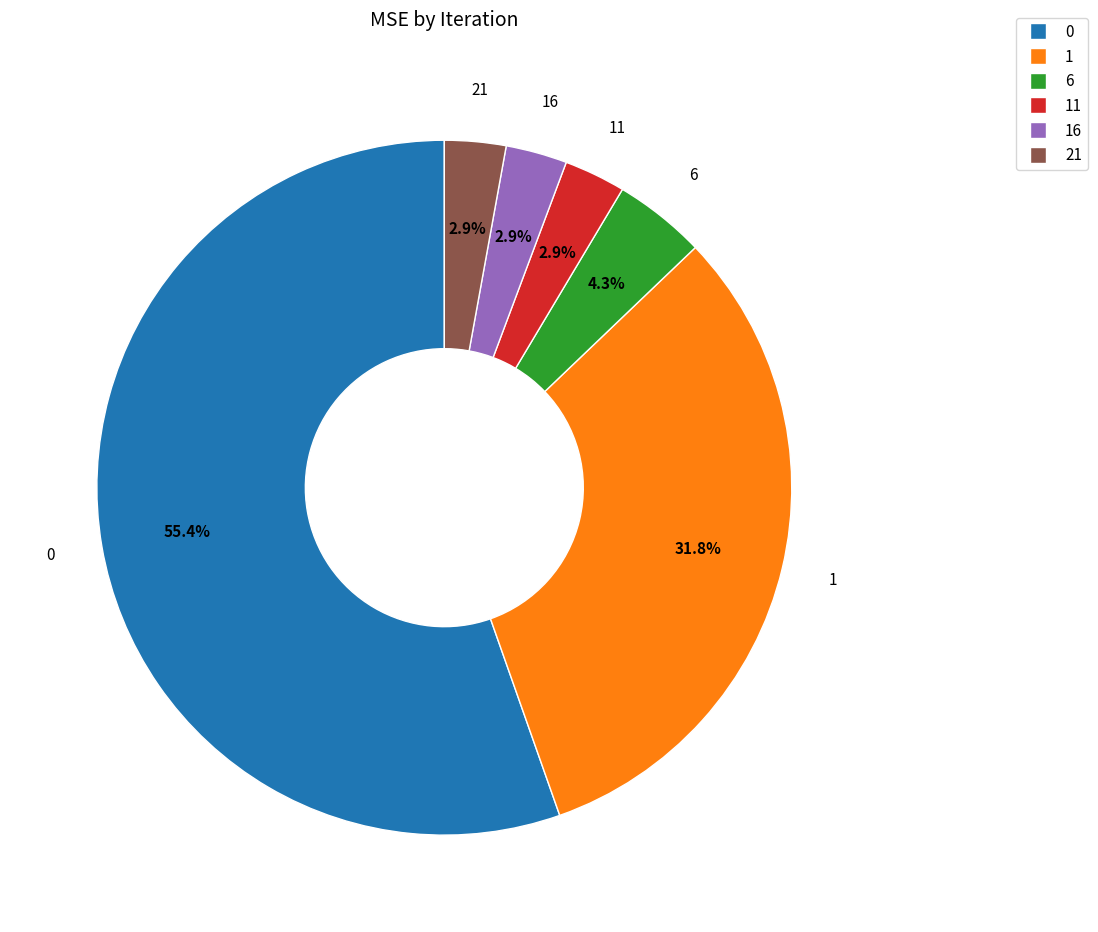

How many segments does this pie chart have?

6